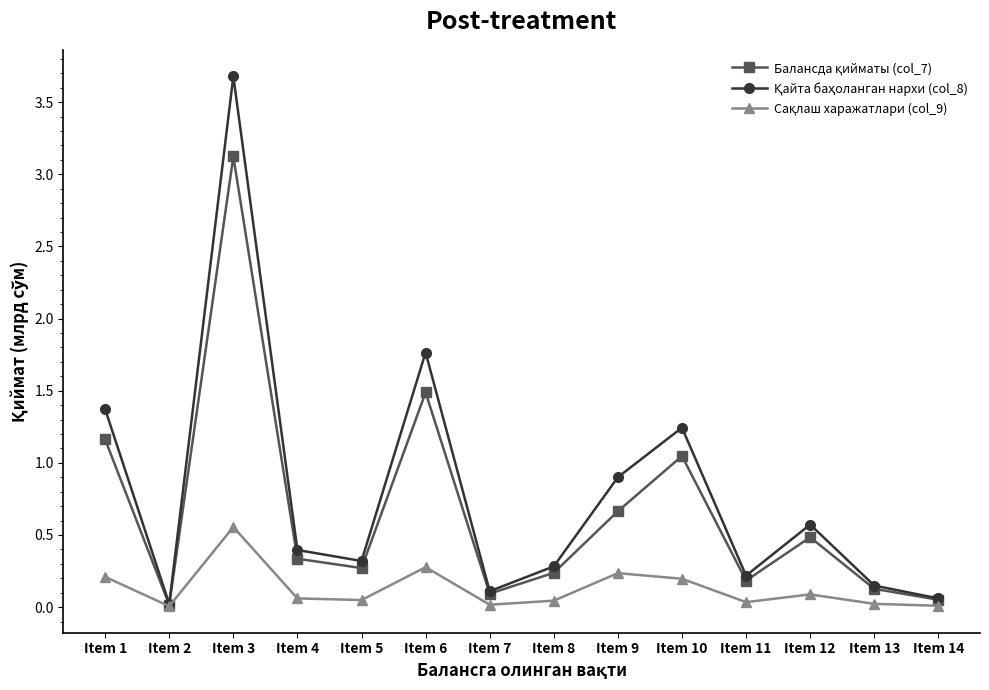

What is the spread (max minus min) of values at Item 3?

3.1